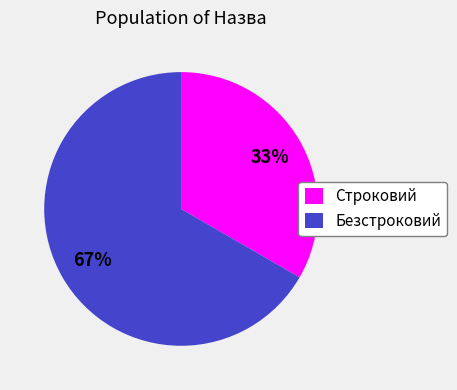

Rank the categories by value from lowest to highest.

Строковий, Безстроковий